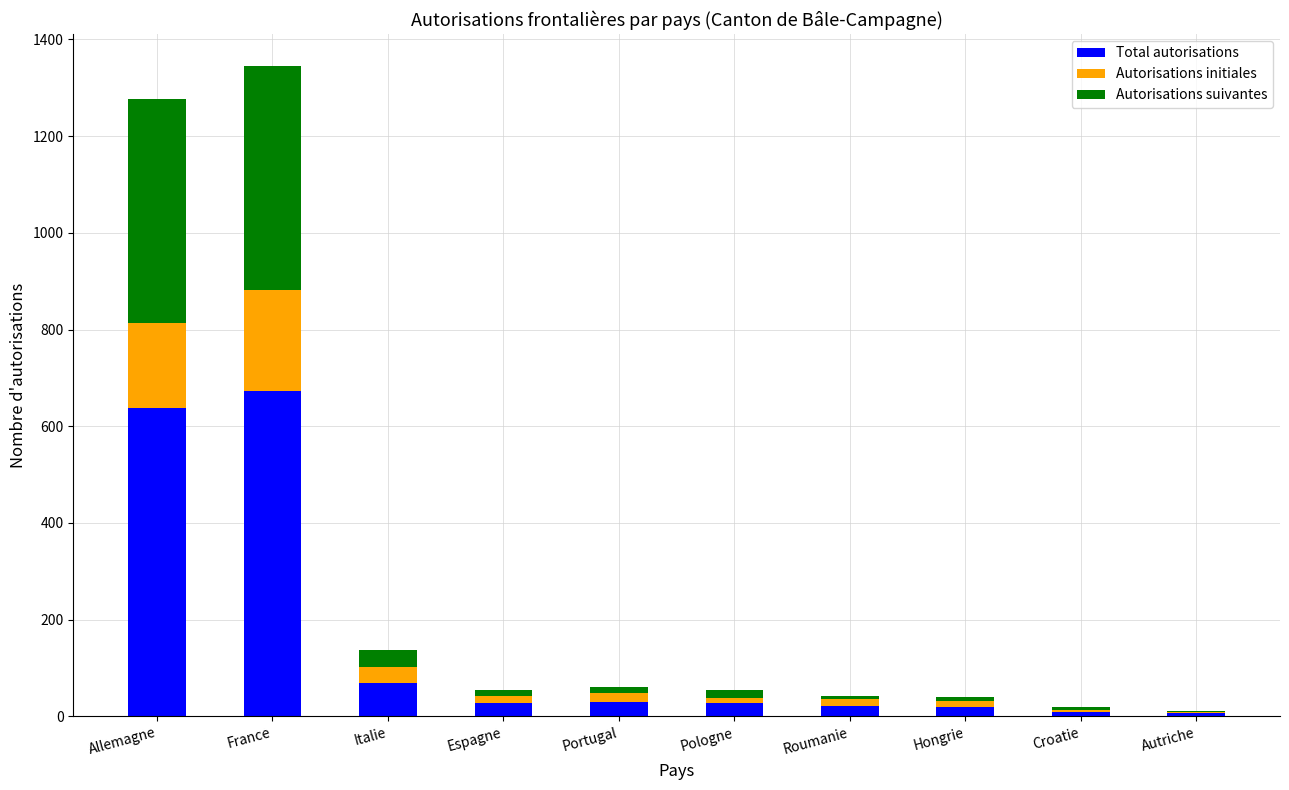

Are the bars grouped side by side (vs. stacked)?

No